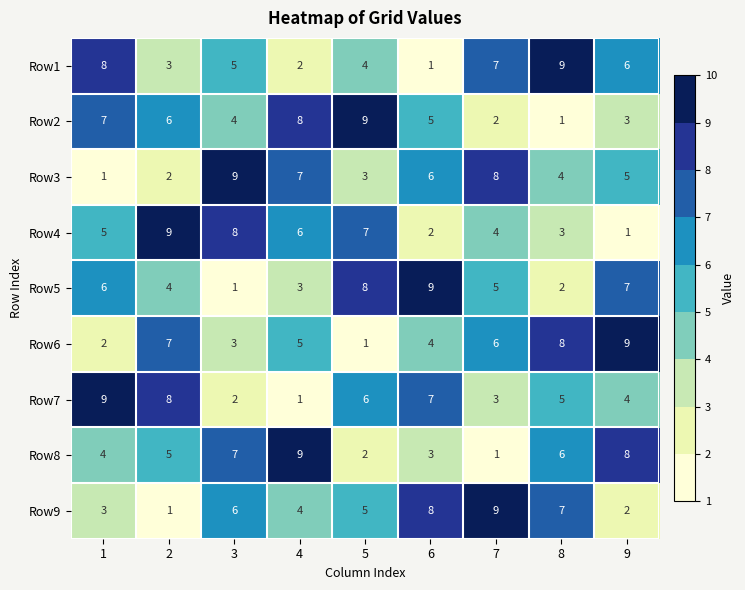

Between 6 and 7, which series saw the biggest shift?

Row1